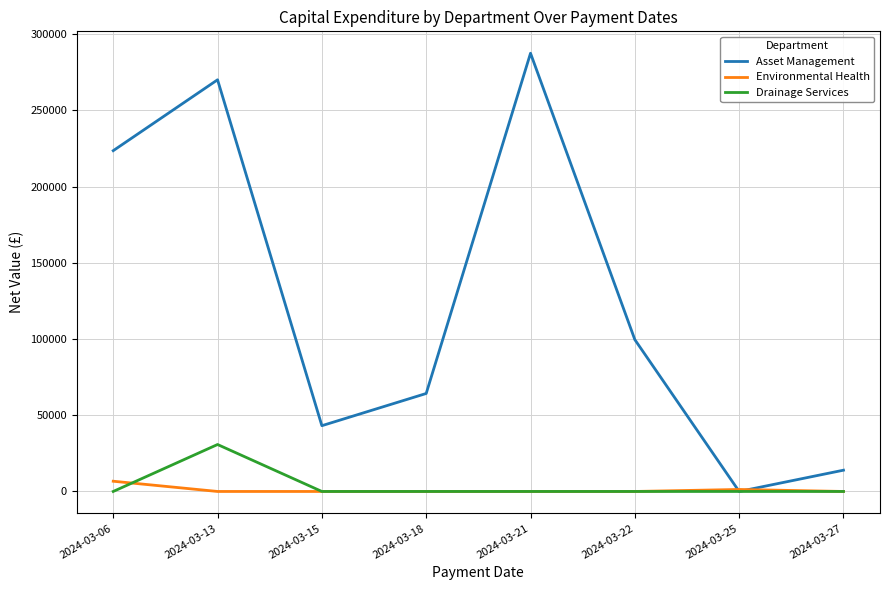

Which series ends up on top after the final intersection of Environmental Health and Asset Management?

Asset Management